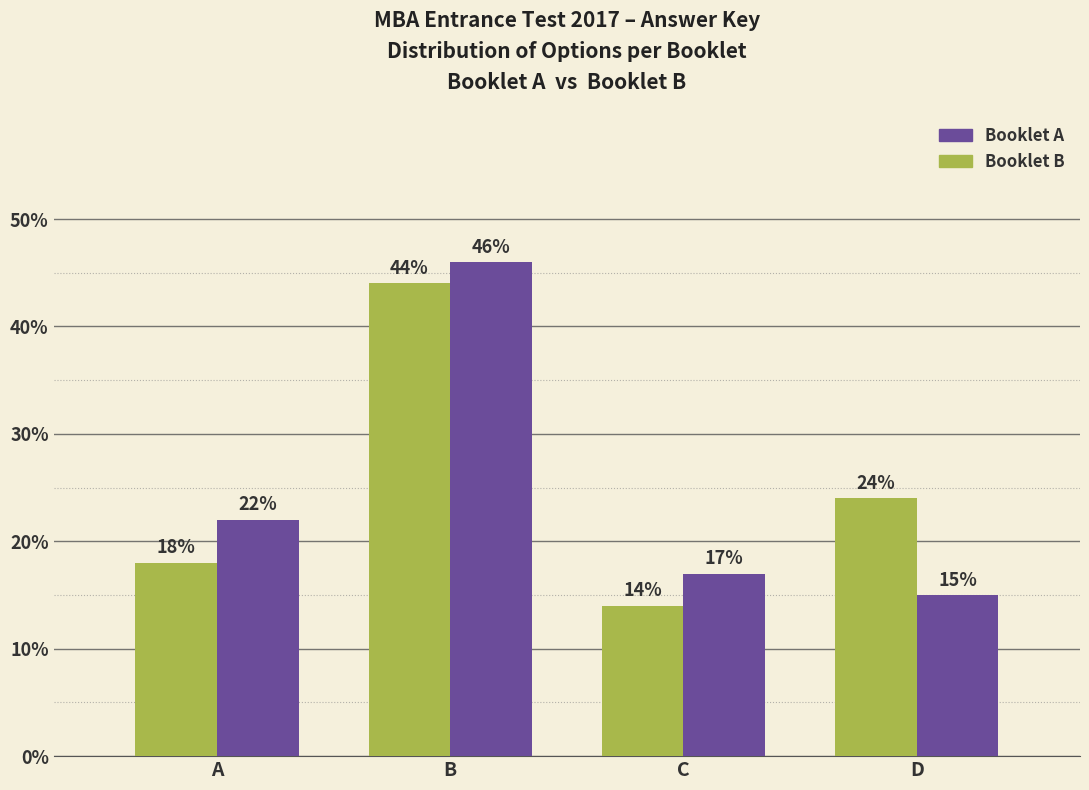

What is the minimum value for Booklet B?

14.0